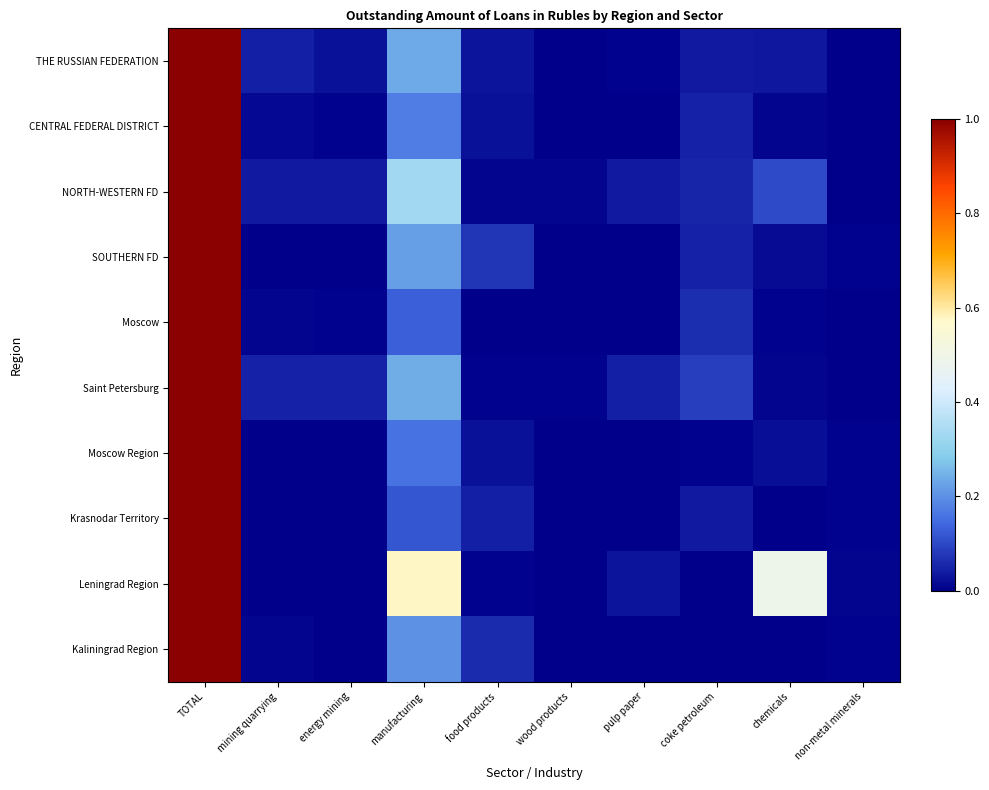

Reading left to right, extract all data points from this chart.

THE RUSSIAN FEDERATION: TOTAL=1.0	mining quarrying=0.0	energy mining=0.0	manufacturing=0.2	food products=0.0	wood products=0.0	pulp paper=0.0	coke petroleum=0.0	chemicals=0.0	non-metal minerals=0.0
CENTRAL FEDERAL DISTRICT: TOTAL=1.0	mining quarrying=0.0	energy mining=0.0	manufacturing=0.2	food products=0.0	wood products=0.0	pulp paper=0.0	coke petroleum=0.0	chemicals=0.0	non-metal minerals=0.0
NORTH-WESTERN FD: TOTAL=1.0	mining quarrying=0.0	energy mining=0.0	manufacturing=0.3	food products=0.0	wood products=0.0	pulp paper=0.0	coke petroleum=0.1	chemicals=0.1	non-metal minerals=0.0
SOUTHERN FD: TOTAL=1.0	mining quarrying=0.0	energy mining=0.0	manufacturing=0.2	food products=0.1	wood products=0.0	pulp paper=0.0	coke petroleum=0.0	chemicals=0.0	non-metal minerals=0.0
Moscow: TOTAL=1.0	mining quarrying=0.0	energy mining=0.0	manufacturing=0.1	food products=0.0	wood products=0.0	pulp paper=0.0	coke petroleum=0.1	chemicals=0.0	non-metal minerals=0.0
Saint Petersburg: TOTAL=1.0	mining quarrying=0.0	energy mining=0.0	manufacturing=0.2	food products=0.0	wood products=0.0	pulp paper=0.0	coke petroleum=0.1	chemicals=0.0	non-metal minerals=0.0
Moscow Region: TOTAL=1.0	mining quarrying=0.0	energy mining=0.0	manufacturing=0.2	food products=0.0	wood products=0.0	pulp paper=0.0	coke petroleum=0.0	chemicals=0.0	non-metal minerals=0.0
Krasnodar Territory: TOTAL=1.0	mining quarrying=0.0	energy mining=0.0	manufacturing=0.1	food products=0.0	wood products=0.0	pulp paper=0.0	coke petroleum=0.0	chemicals=0.0	non-metal minerals=0.0
Leningrad Region: TOTAL=1.0	mining quarrying=0.0	energy mining=0.0	manufacturing=0.6	food products=0.0	wood products=0.0	pulp paper=0.0	coke petroleum=0.0	chemicals=0.5	non-metal minerals=0.0
Kaliningrad Region: TOTAL=1.0	mining quarrying=0.0	energy mining=0.0	manufacturing=0.2	food products=0.1	wood products=0.0	pulp paper=0.0	coke petroleum=0.0	chemicals=0.0	non-metal minerals=0.0